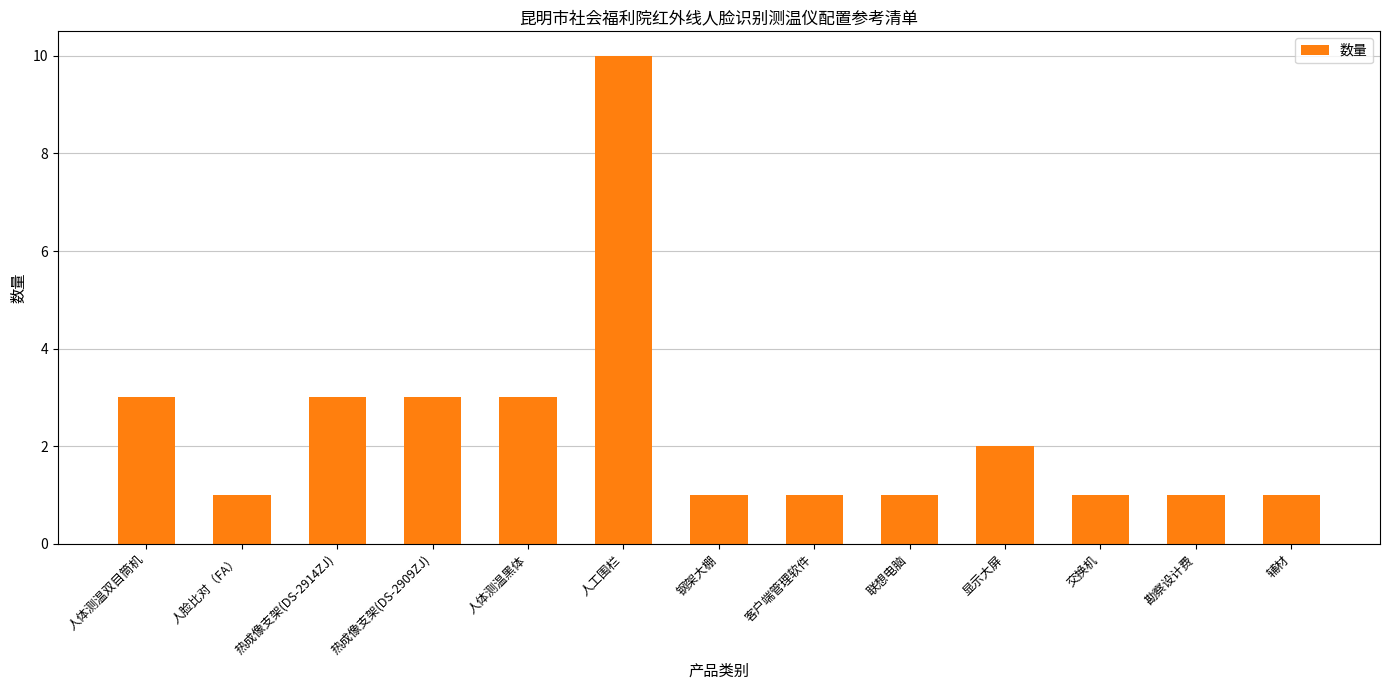

Which label corresponds to the largest value in the chart?

人工围栏